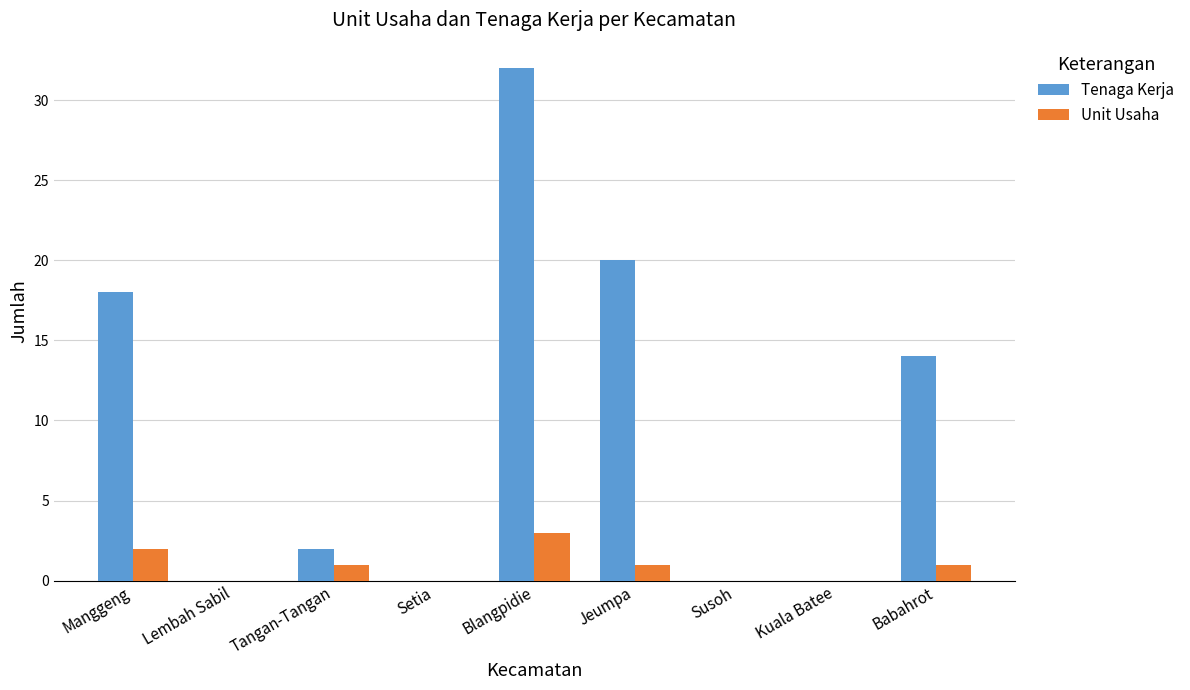

Is it true that Unit Usaha equals 1 at Jeumpa?

True